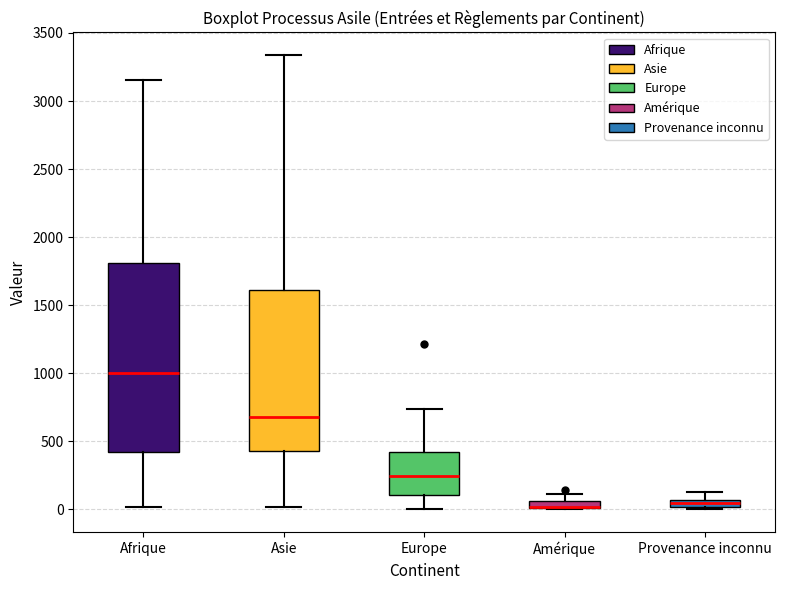

Which box is the tallest, from its lower edge to its upper edge?

Afrique